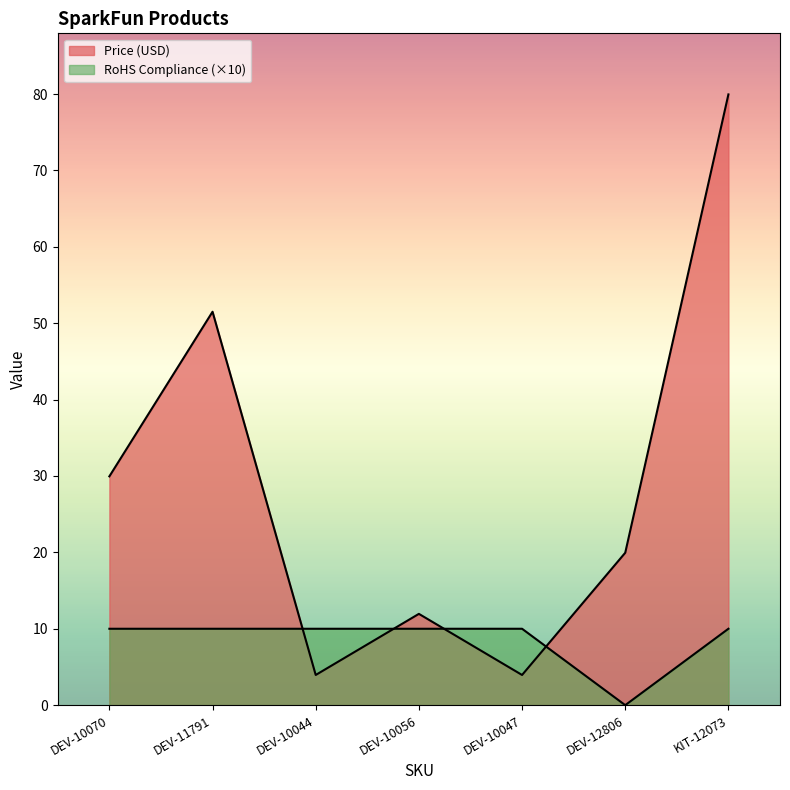

True or false: Price (USD) and RoHS Compliance intersect in this chart.

True